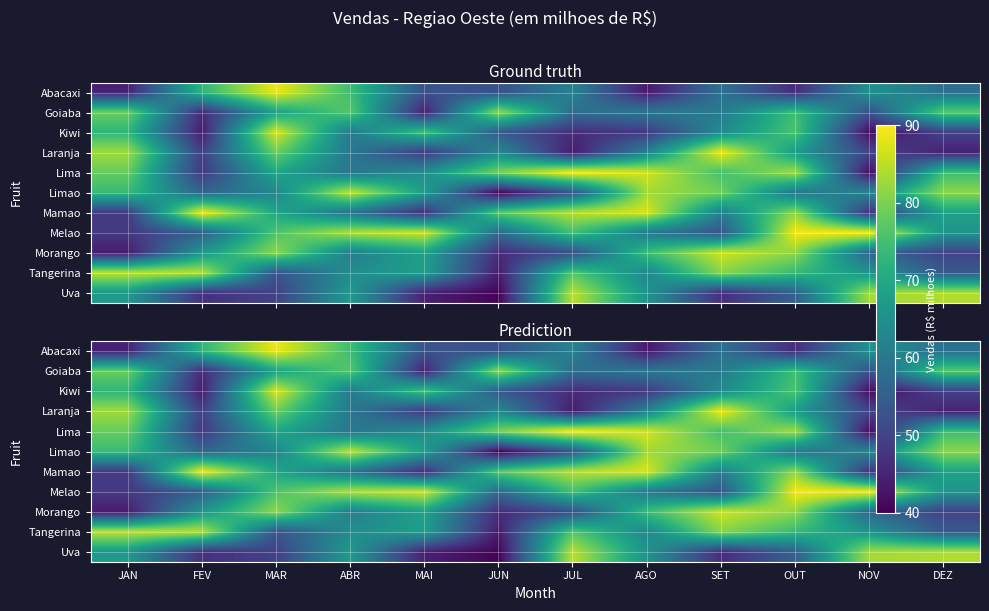

Where does the Mamao series first go above 69?

FEV